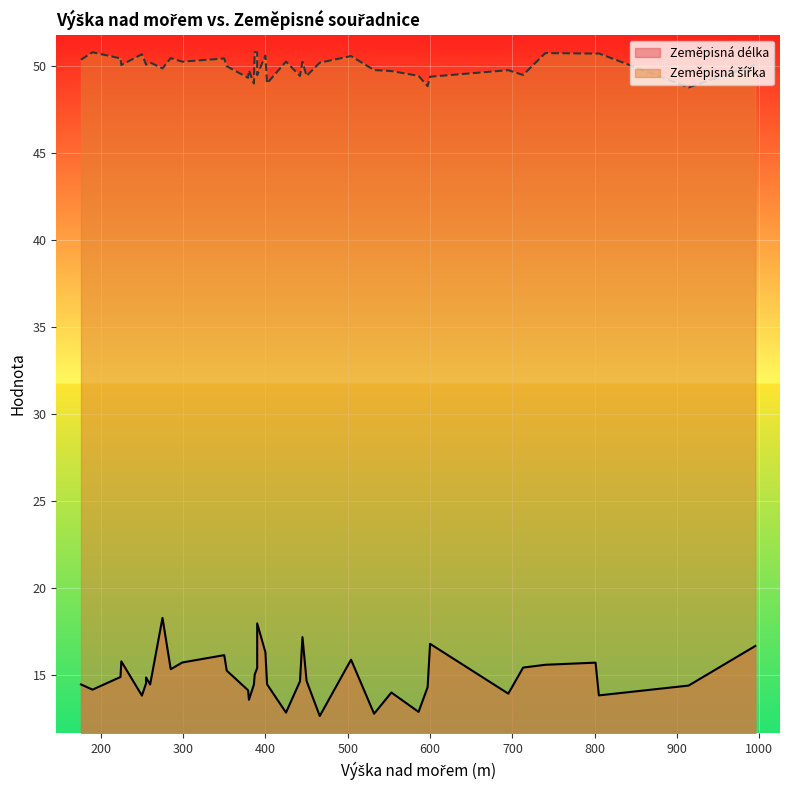

Is it true that Zeměpisná šířka equals 49.5 at 713?

True